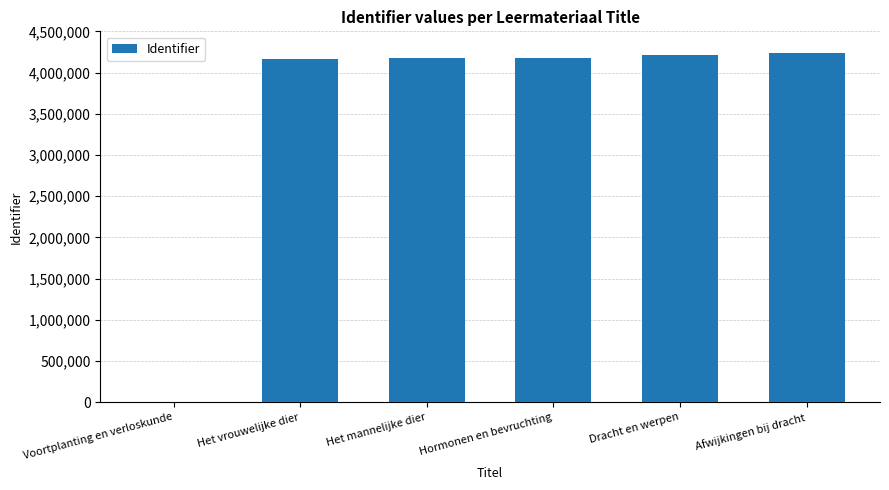

What is the change in value from Voortplanting en verloskunde to Hormonen en bevruchting?

+4182512